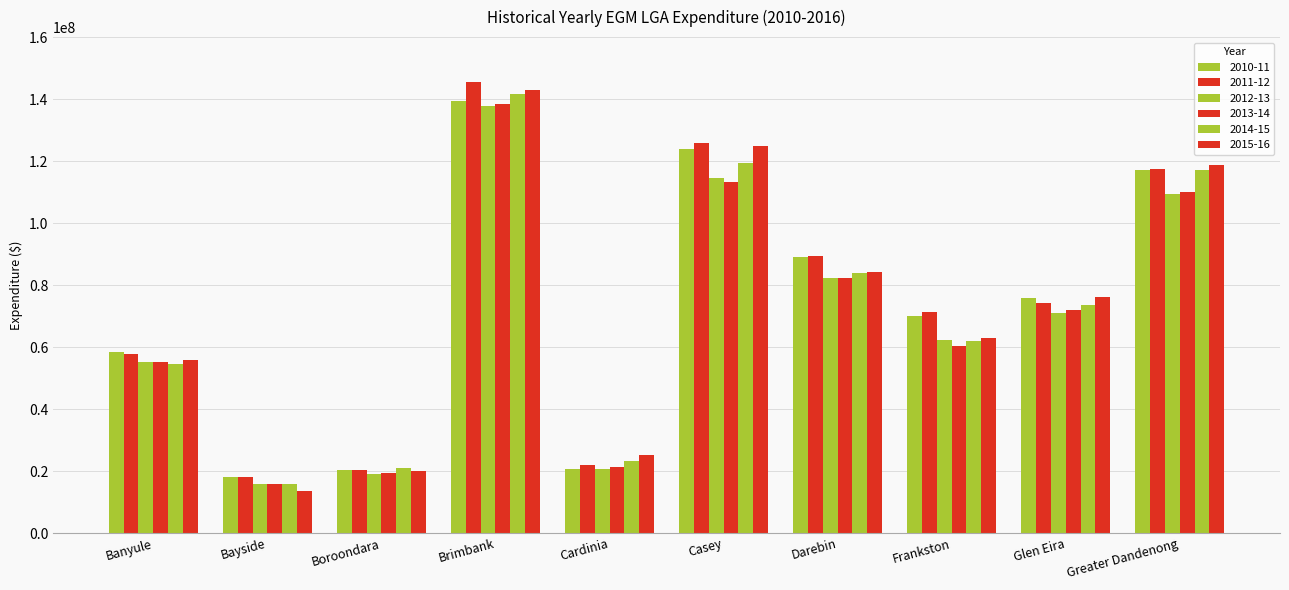

What position from the right is Cardinia?

6